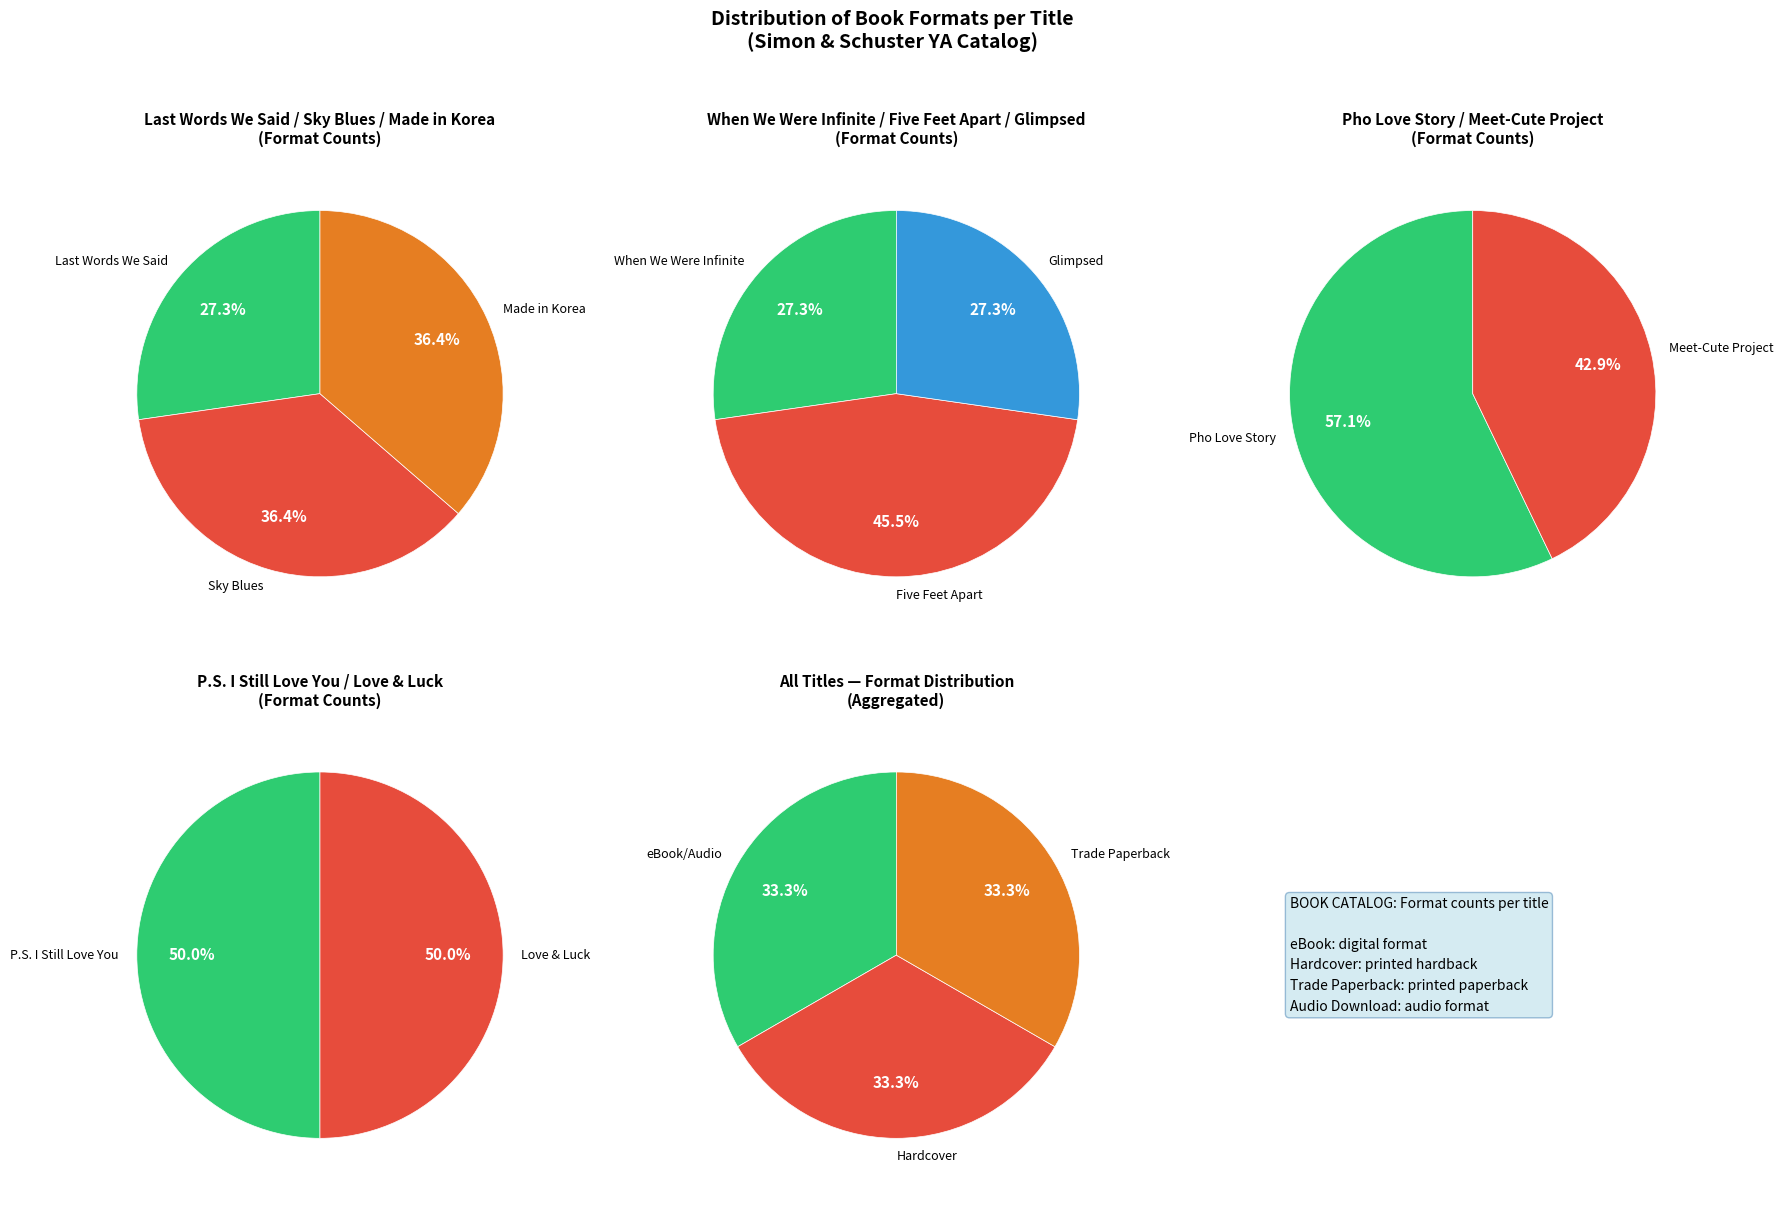

Which slice is the smallest?

Last Words We Said